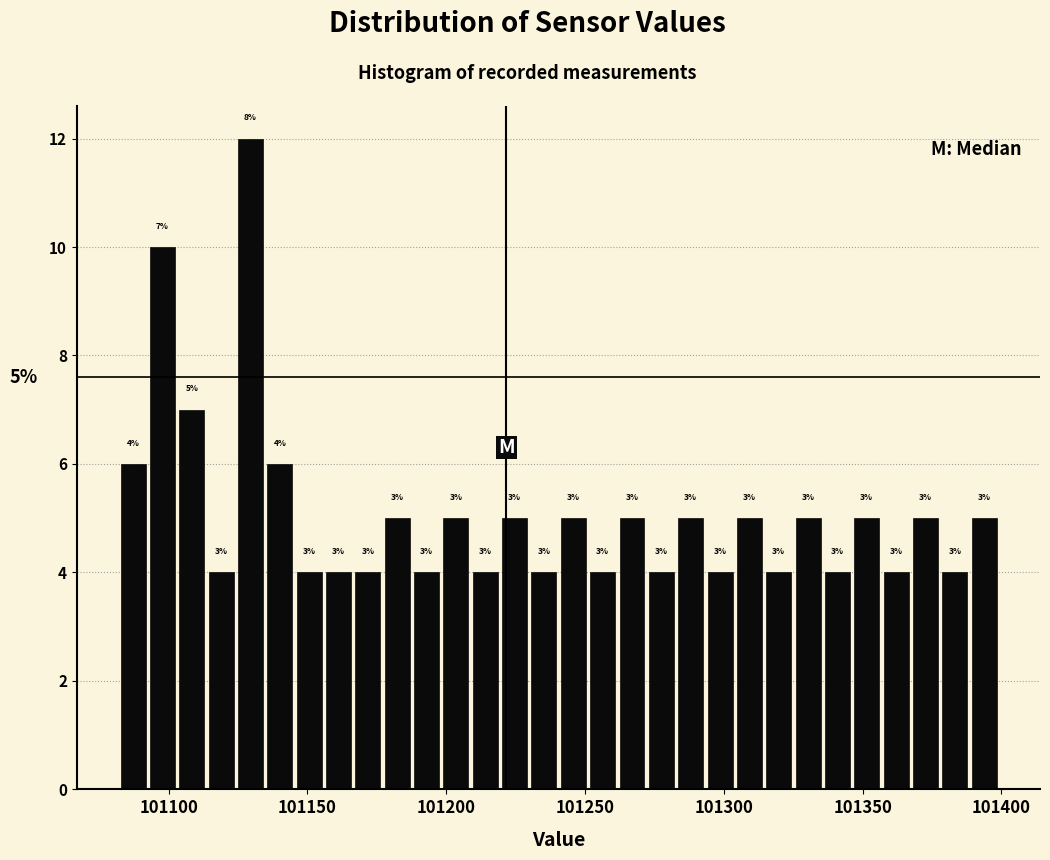

Around what value on the x-axis is the tallest bar? Give the approximate position of its centre, as read against the axis.

101130